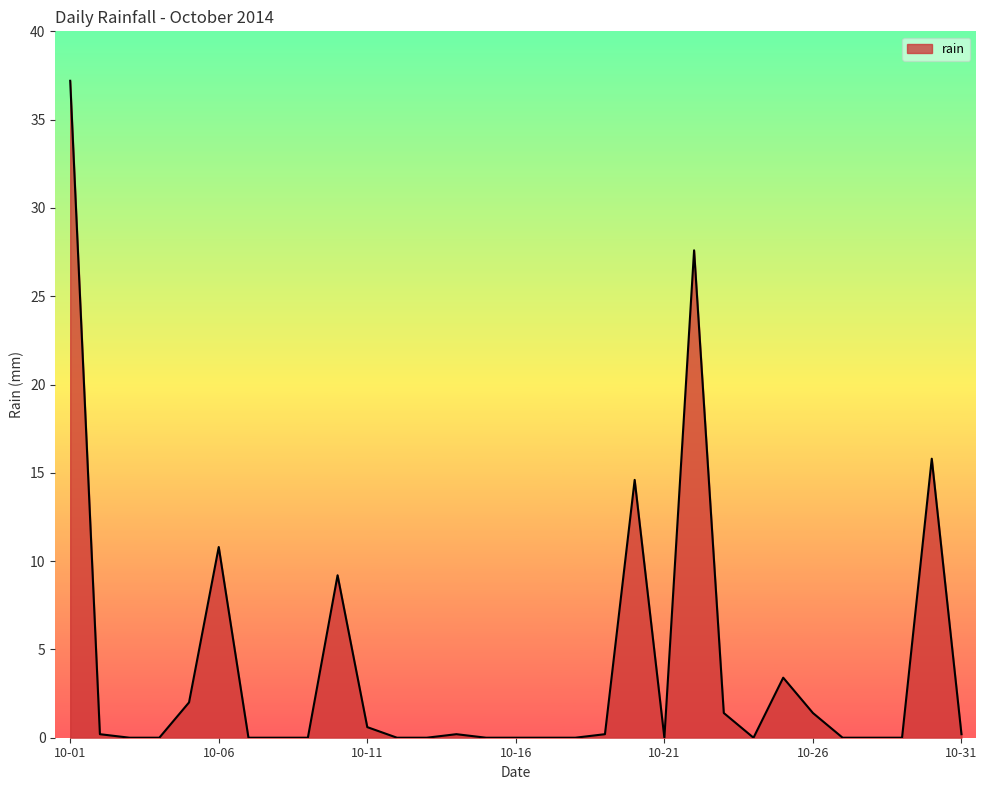

Reading right to left, what are all the values shown in this chart?

0.2	15.8	0.0	0.0	0.0	1.4	3.4	0.0	1.4	27.6	0.0	14.6	0.2	0.0	0.0	0.0	0.0	0.2	0.0	0.0	0.6	9.2	0.0	0.0	0.0	10.8	2.0	0.0	0.0	0.2	37.2